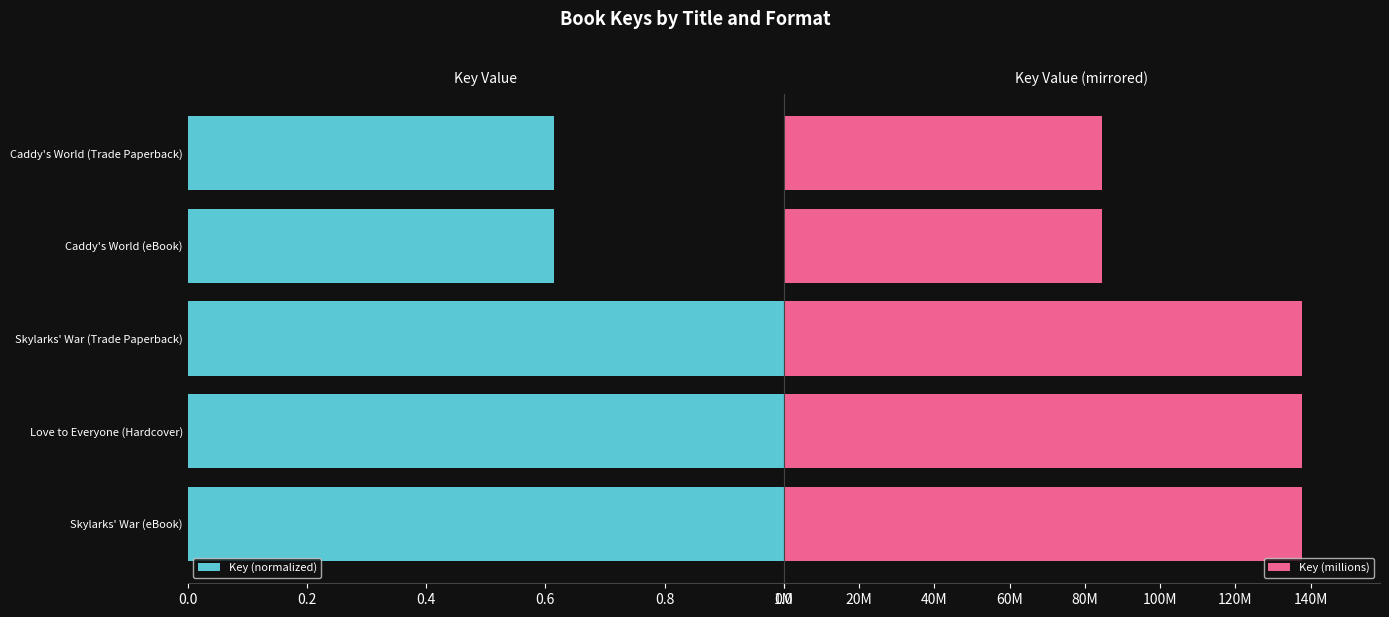

How many values in the Key (millions) series exceed 137?

3